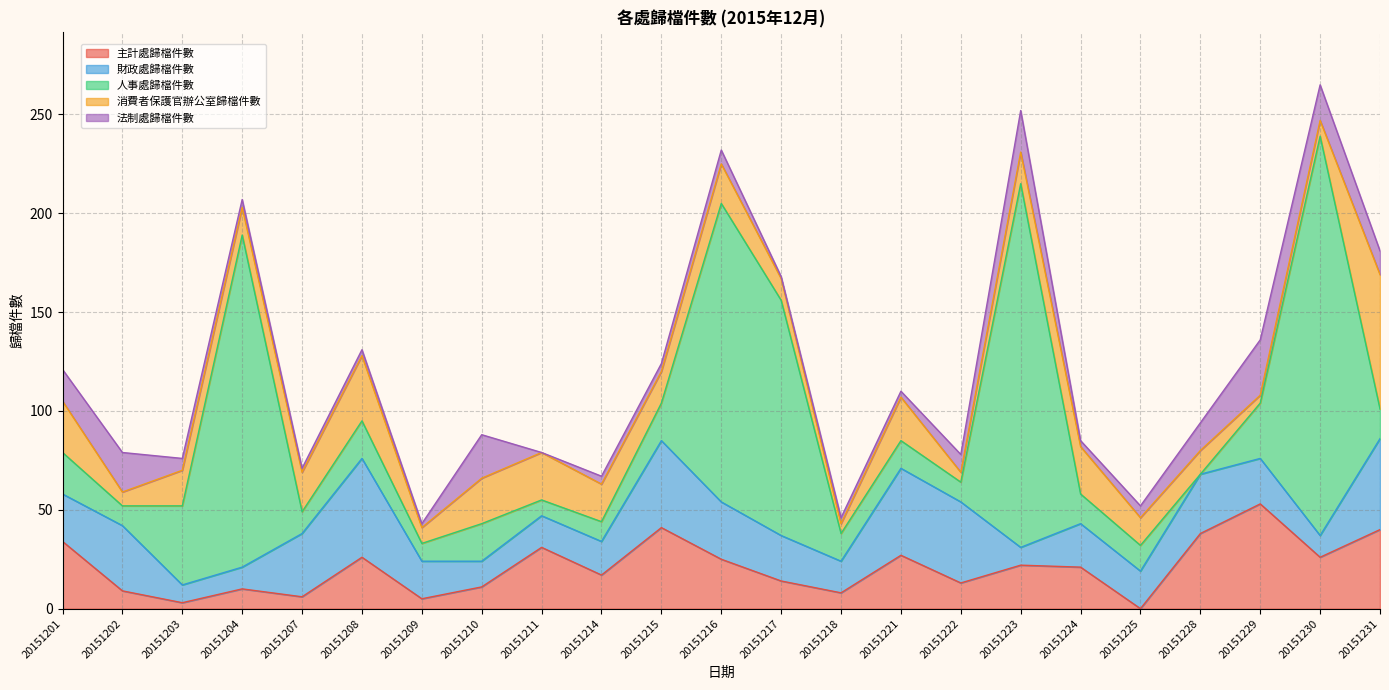

What is the spread (max minus min) of values at 20151214?

15